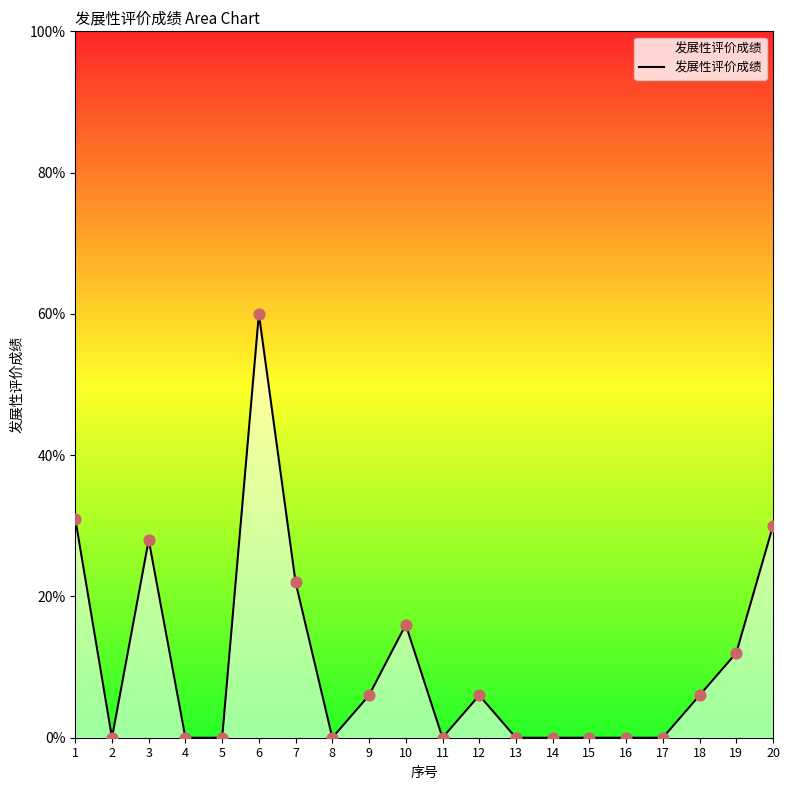

Is this an area chart (filled region under the line)?

Yes